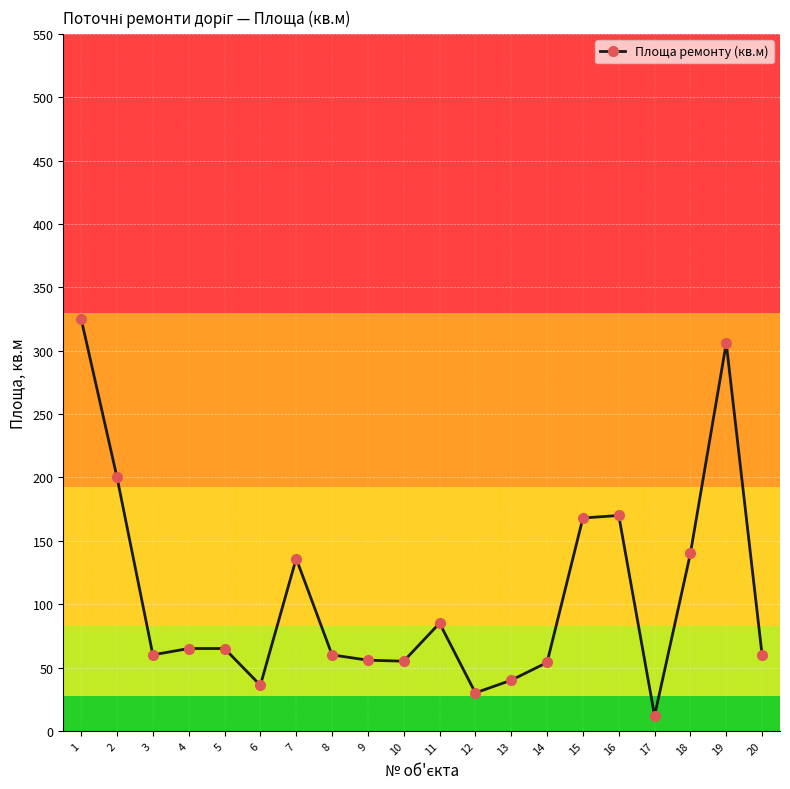

What is the difference between the values at 20 and 4?

5.0